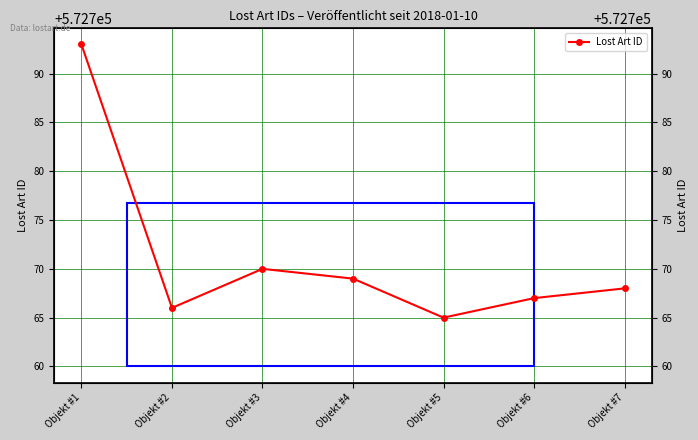

What is the sum of all values?

4009398